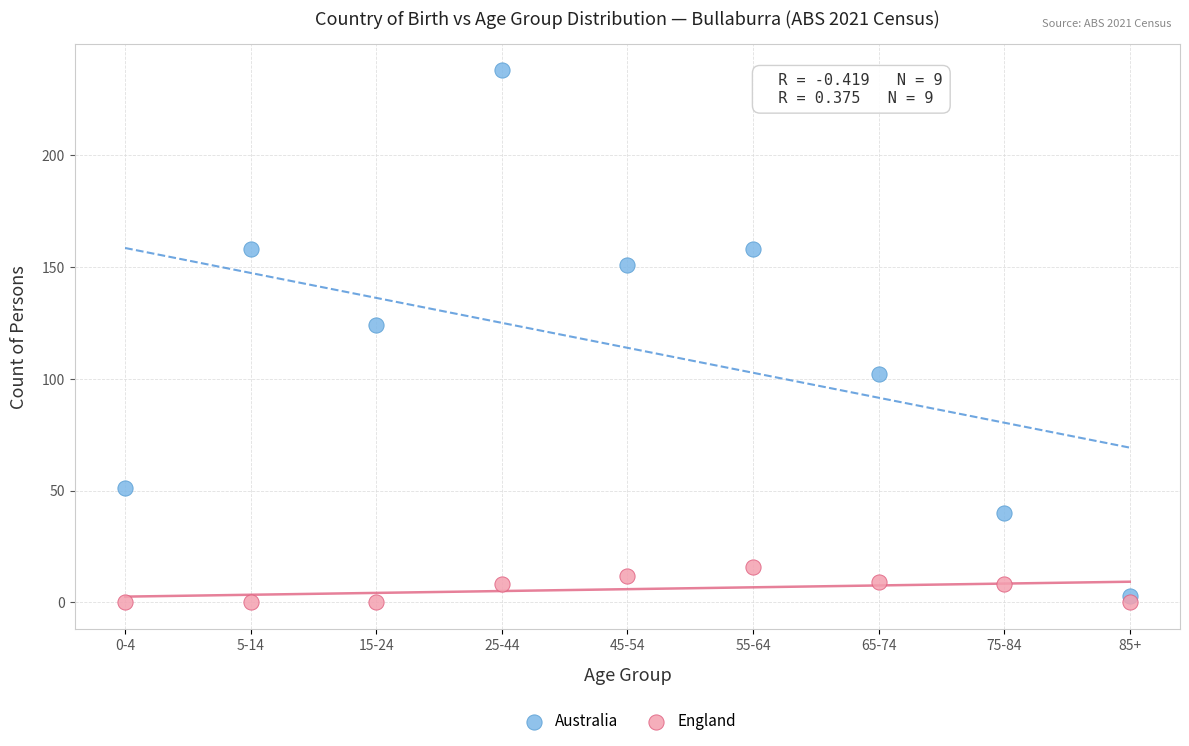

Across all data points, what is the range of Y values (max minus min)?

238